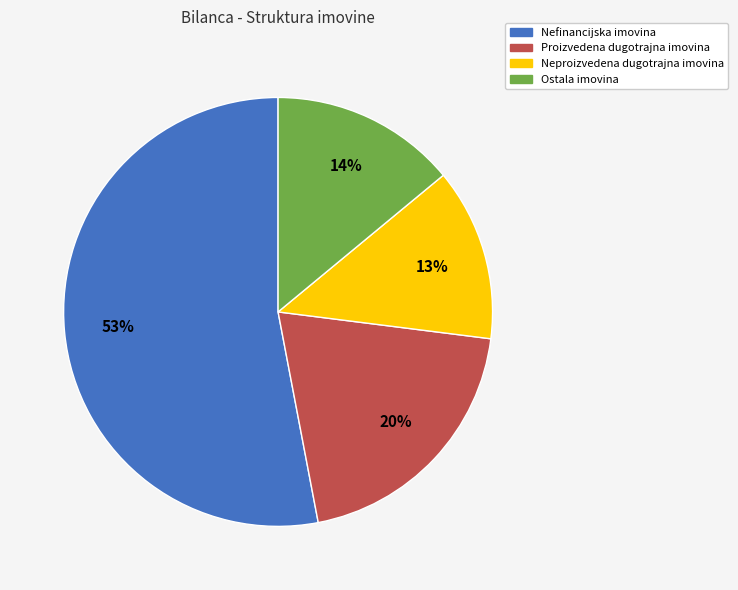

What percentage is the Neproizvedena dugotrajna imovina slice, to the nearest percent?

13%